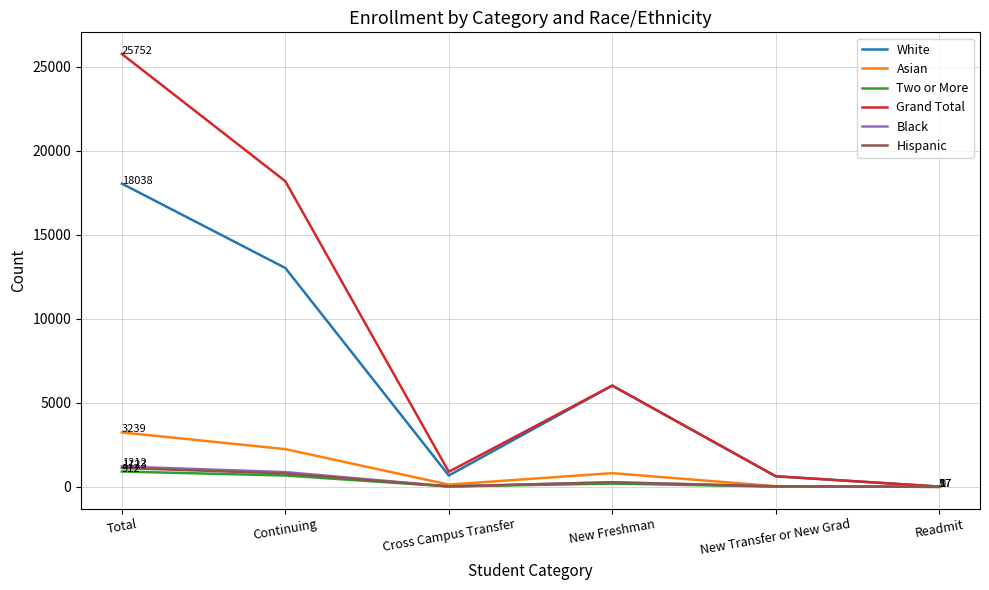

What is the maximum value for Black?

1212